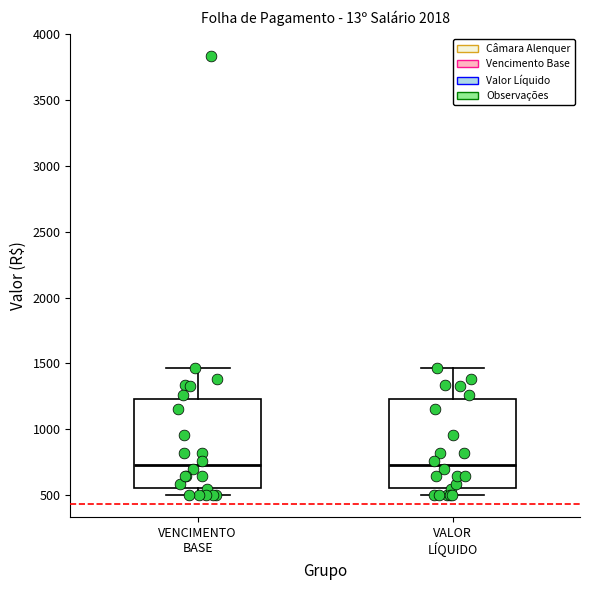

Where is the upper edge of the box for VENCIMENTO BASE on the y-axis? The values are not printed on the chart, so give them approximately, as read against the axis.

1250